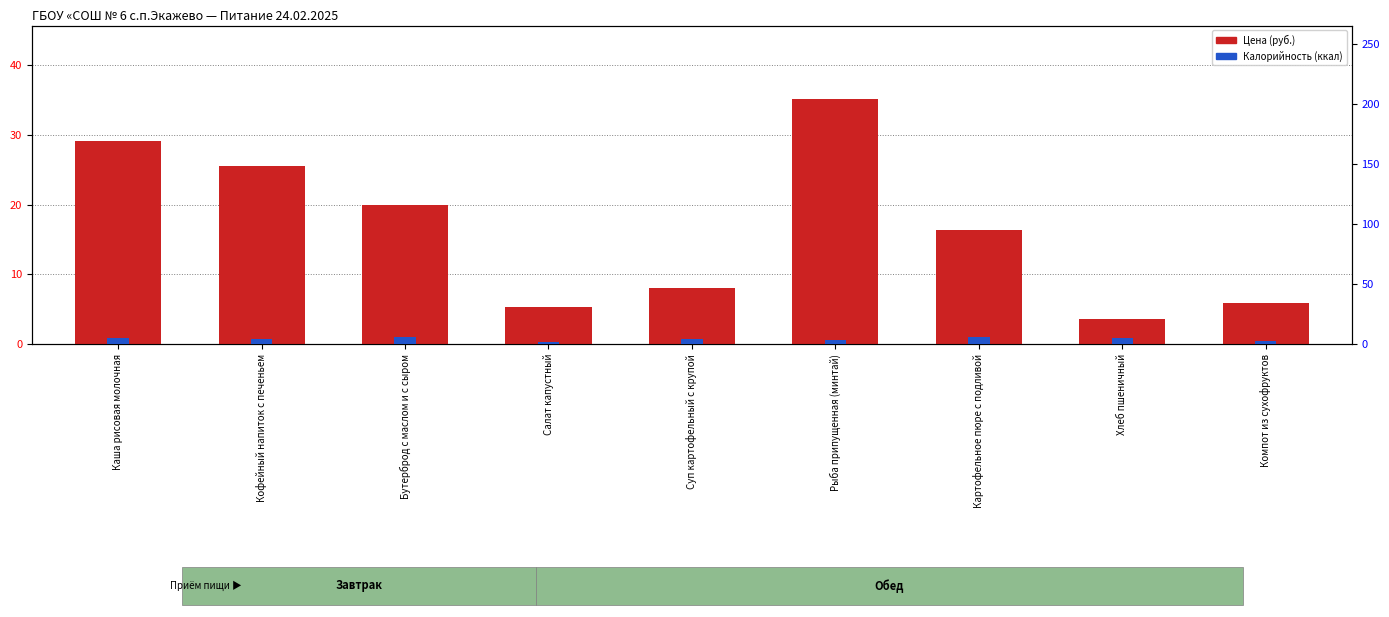

Are the bars grouped side by side (vs. stacked)?

Yes